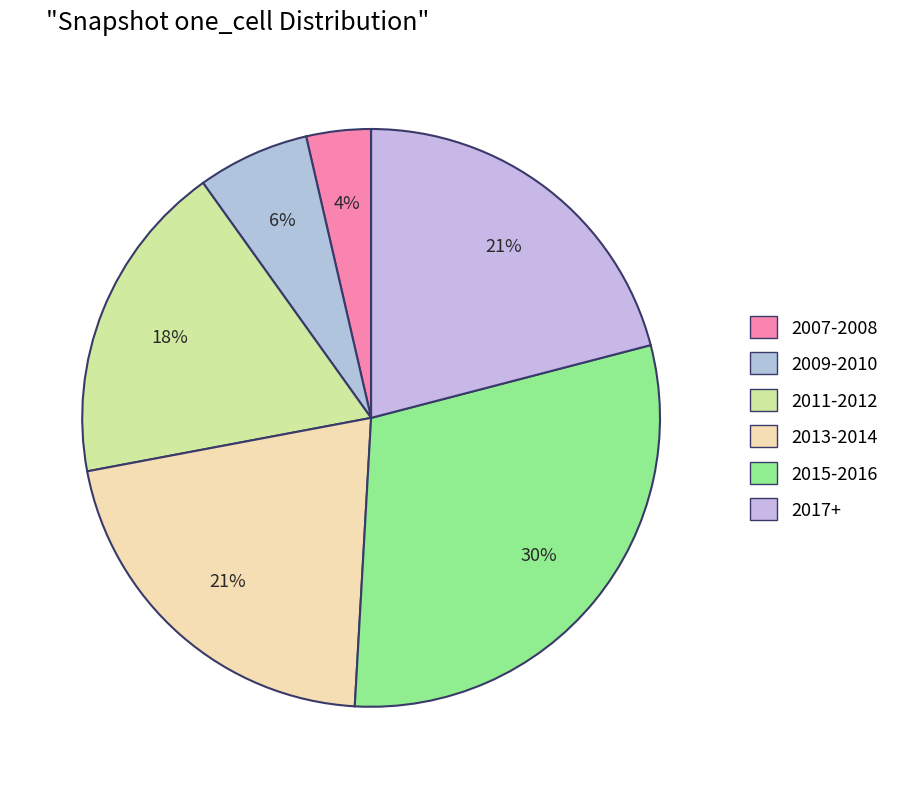

To the nearest percent, what is the difference between the largest and smallest slice percentages?

26%